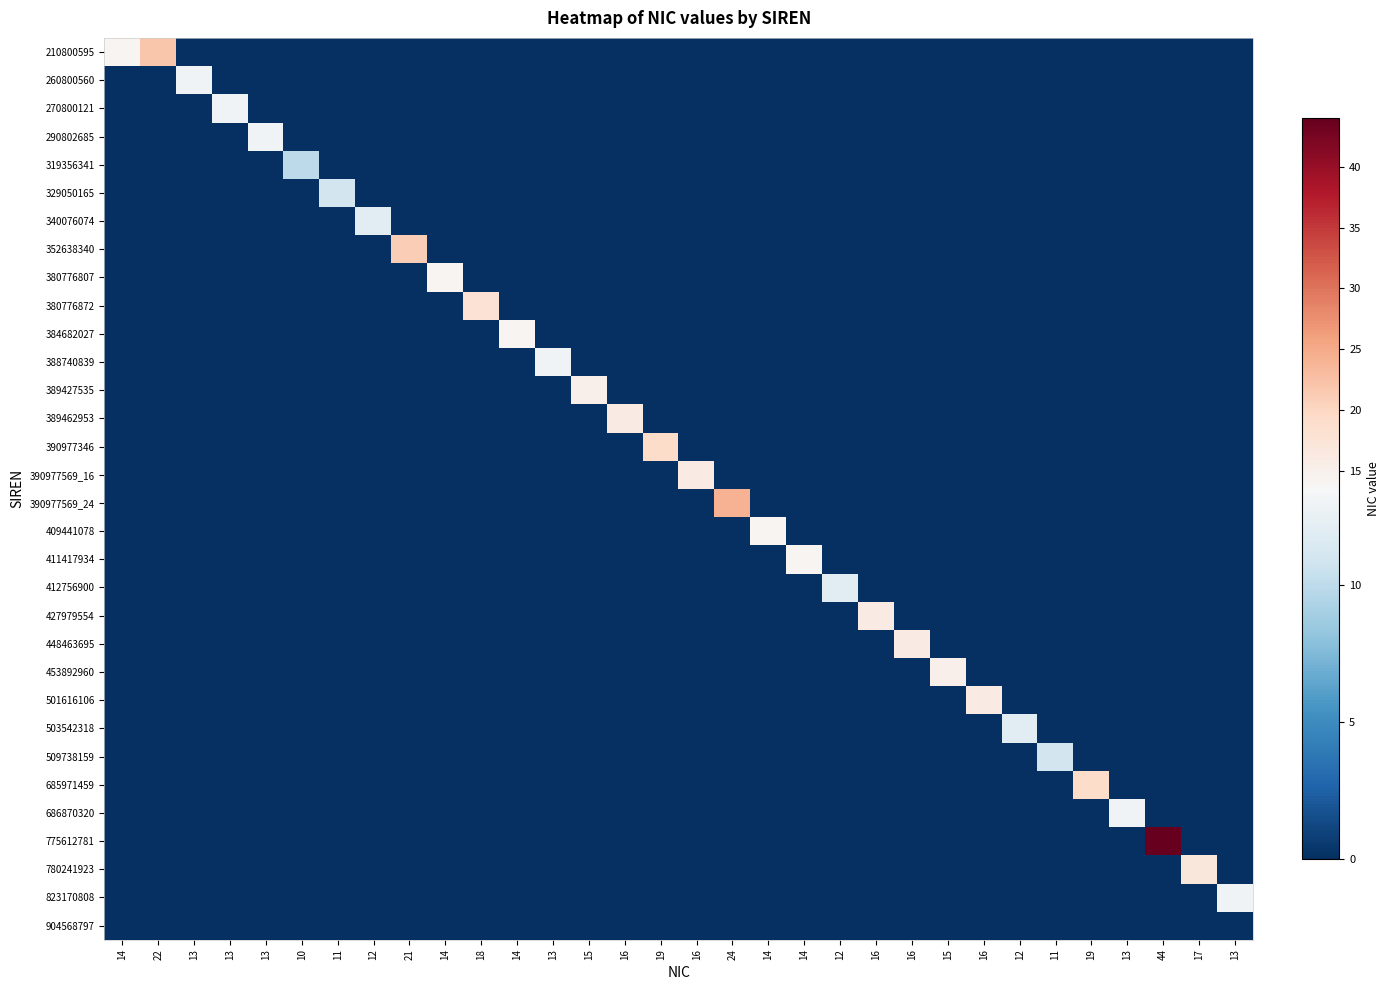

What is the spread (max minus min) of values at 44?

44